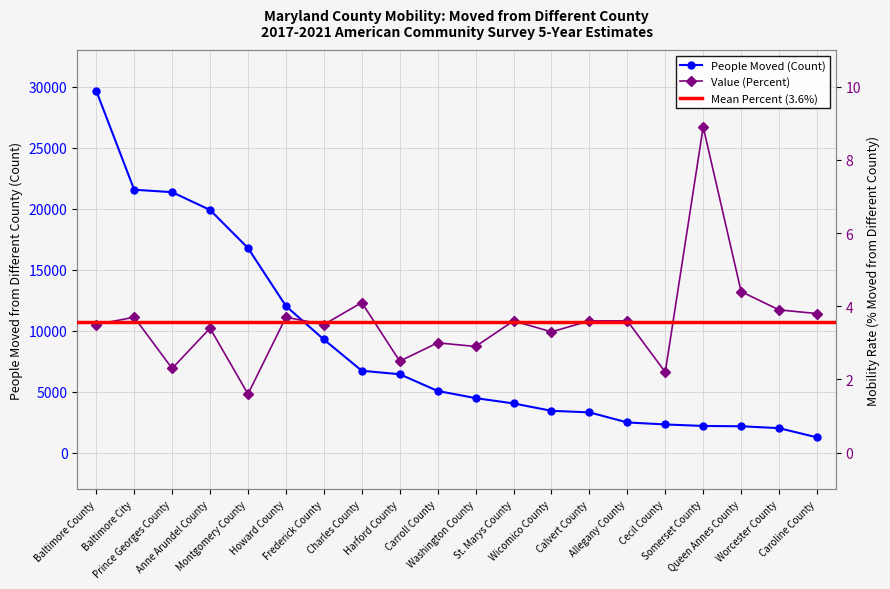

Count the number of categories in the chart.

20